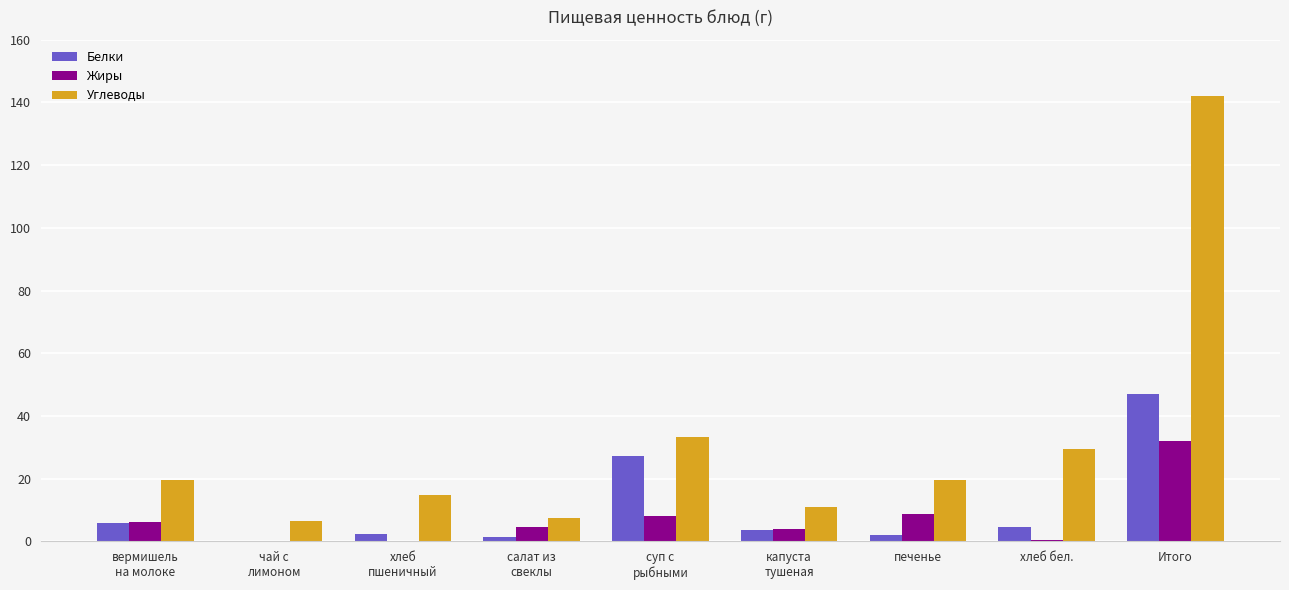

Which series has the largest total across all categories?

Углеводы